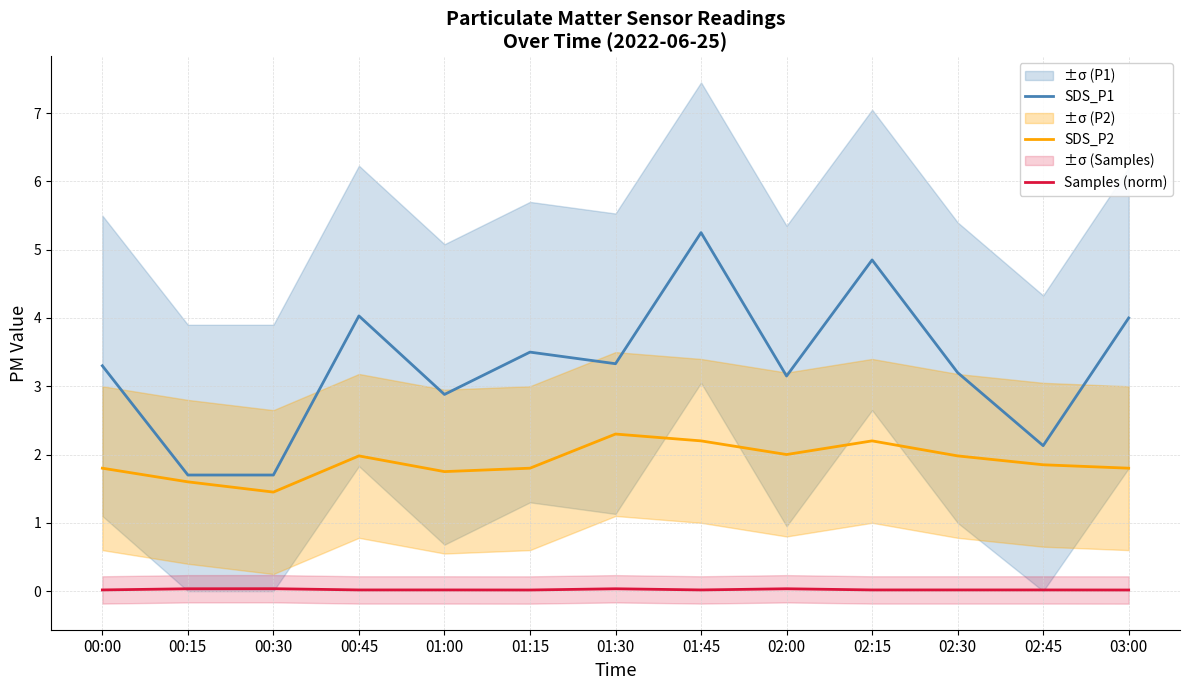

How many interior local peaks does the SDS_P1 series have?

4